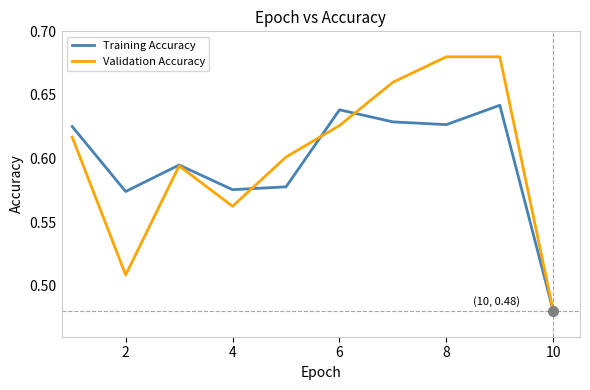

Which series has the widest spread of values?

Validation Accuracy